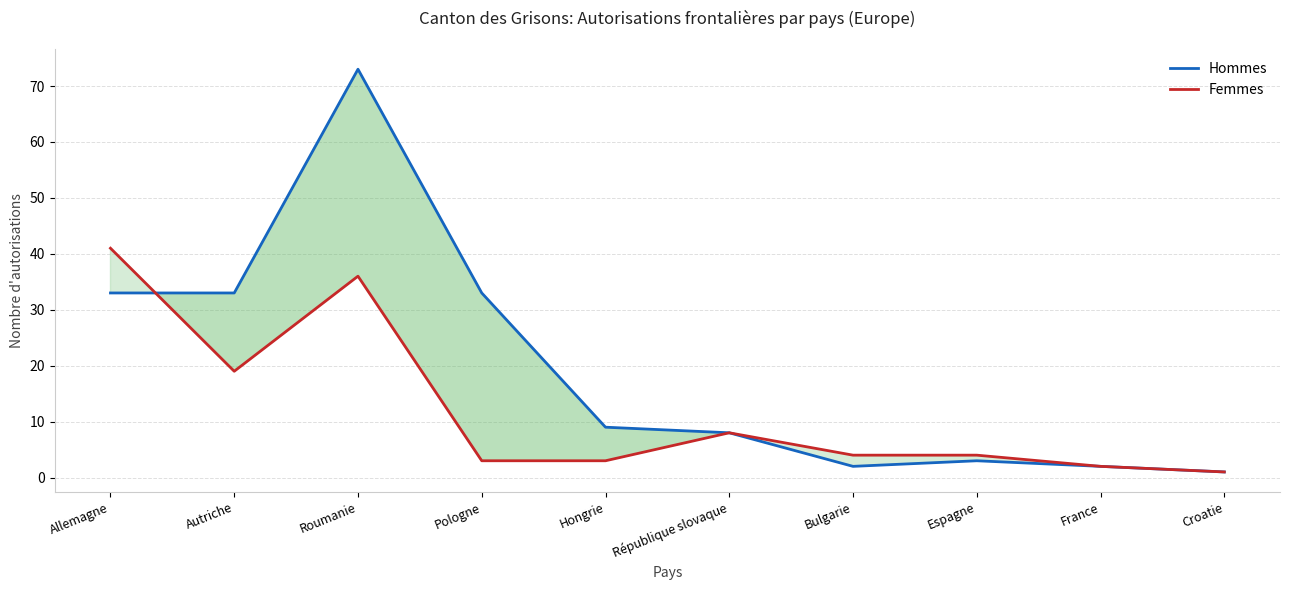

Is it true that Femmes equals 4 at Espagne?

True